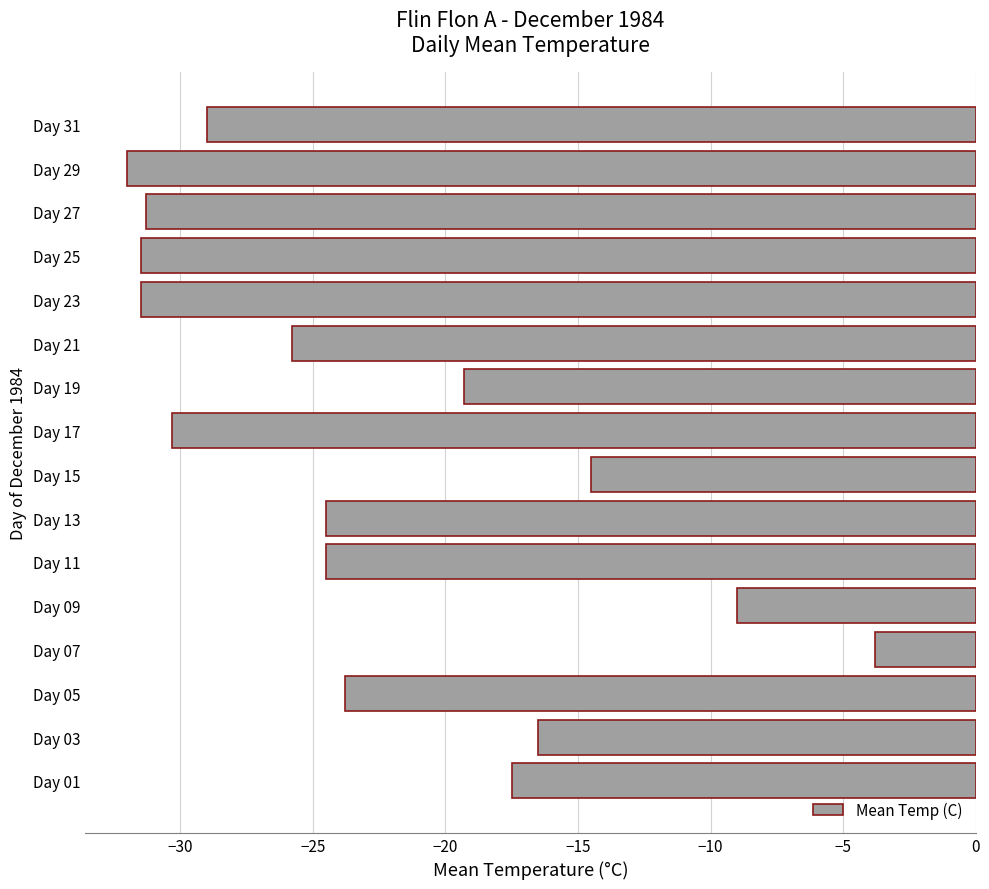

Reading top to bottom, what are all the values shown in this chart?

-29.0	-32.0	-31.3	-31.5	-31.5	-25.8	-19.3	-30.3	-14.5	-24.5	-24.5	-9.0	-3.8	-23.8	-16.5	-17.5